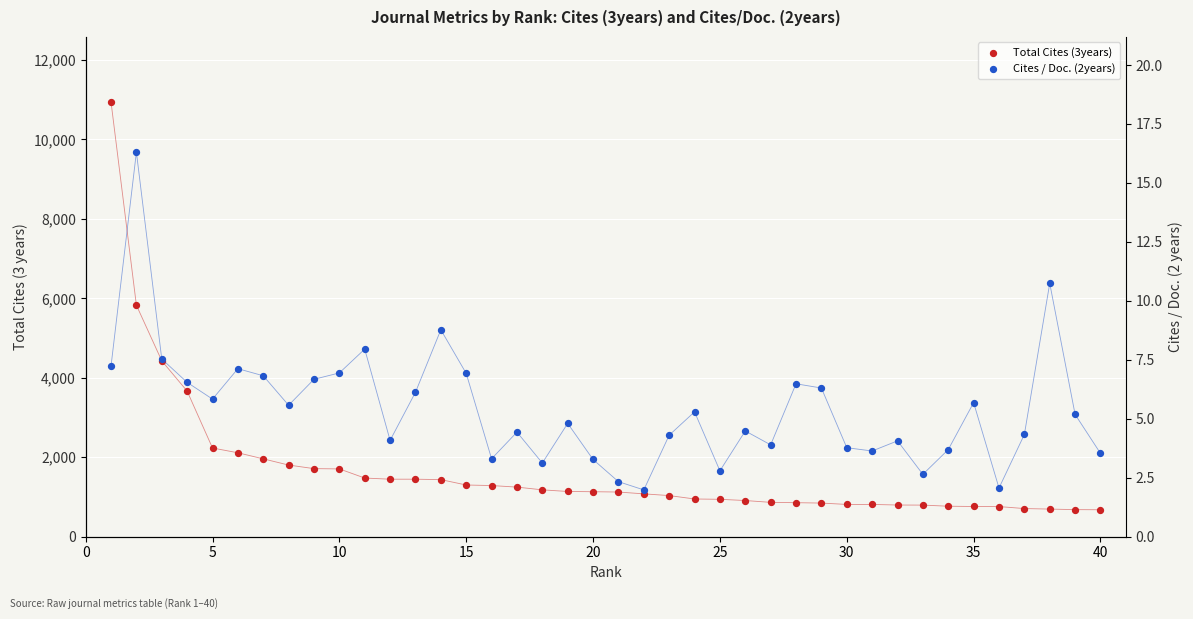

Which series has the largest Y range (max minus min)?

Total Cites (3years)